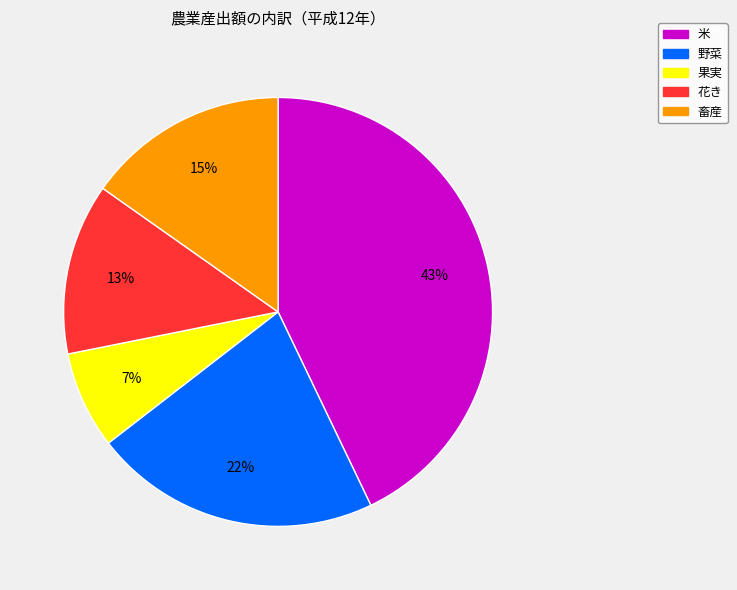

Is there a majority slice in this chart?

No